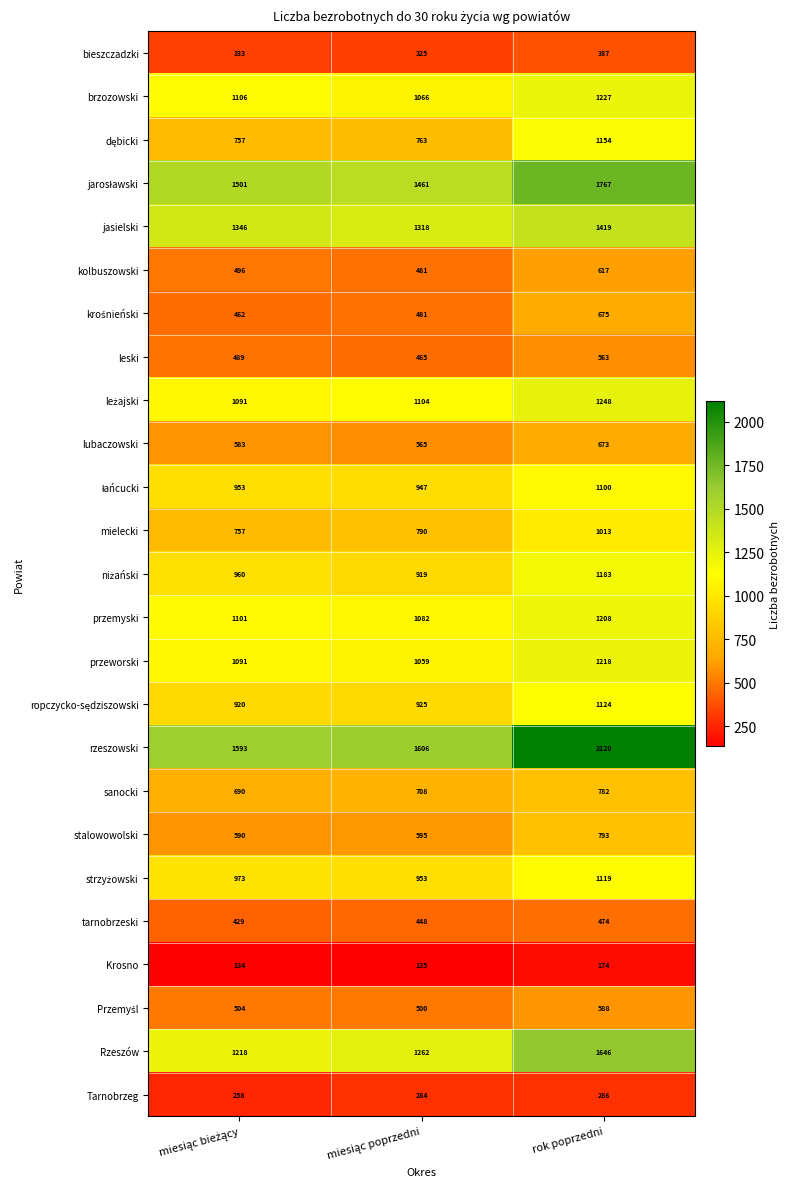

What is the average value of the Rzeszów series?

1375